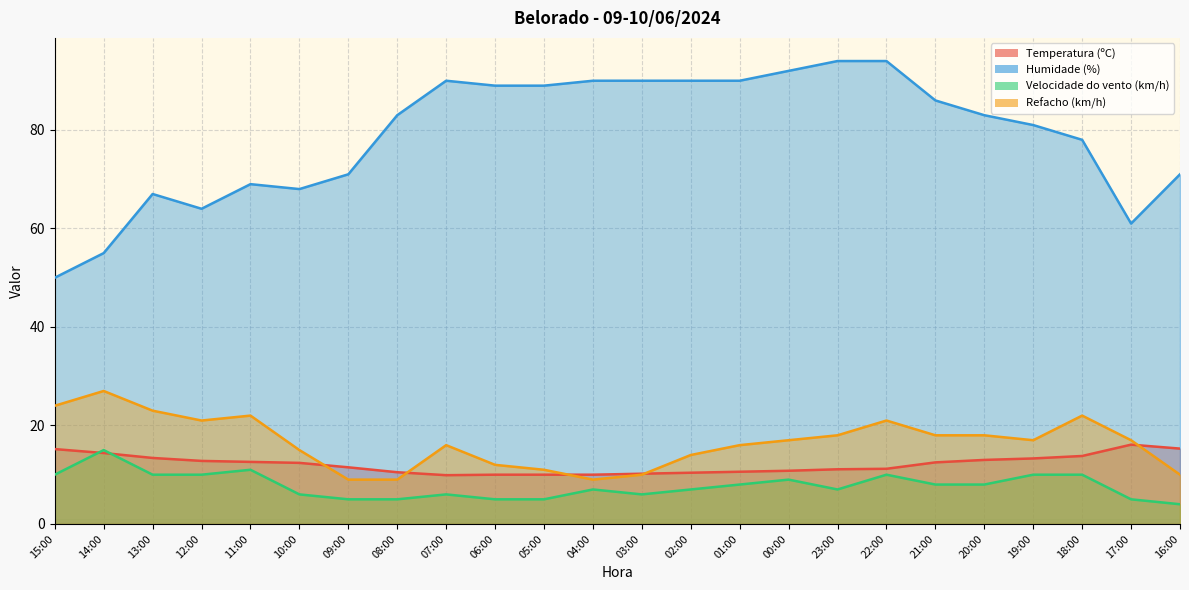

What is the label of the 18th point from the right?

09:00